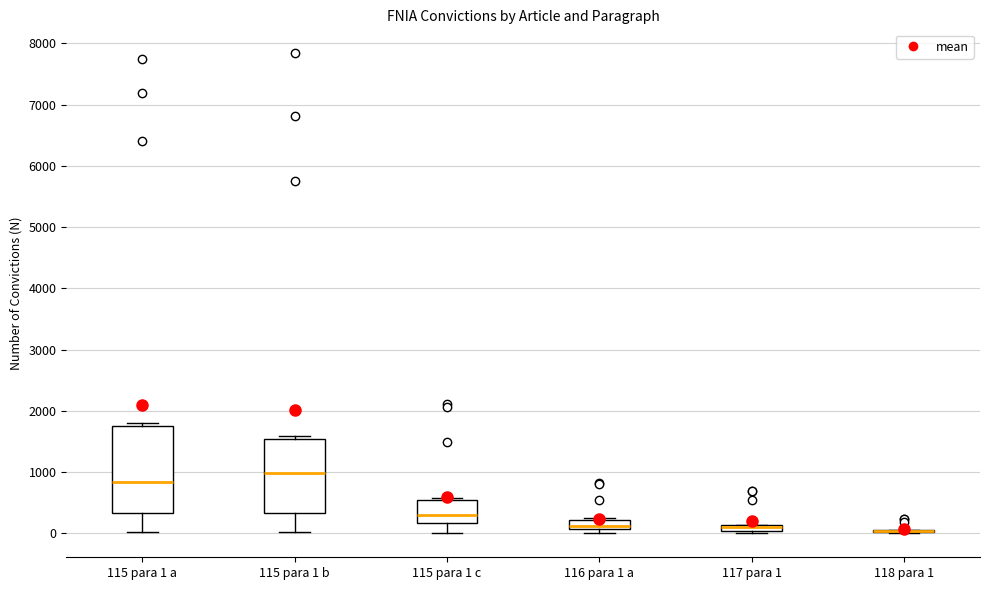

Where is the lower edge of the box for 117 para 1 on the y-axis? The values are not printed on the chart, so give them approximately, as read against the axis.

0